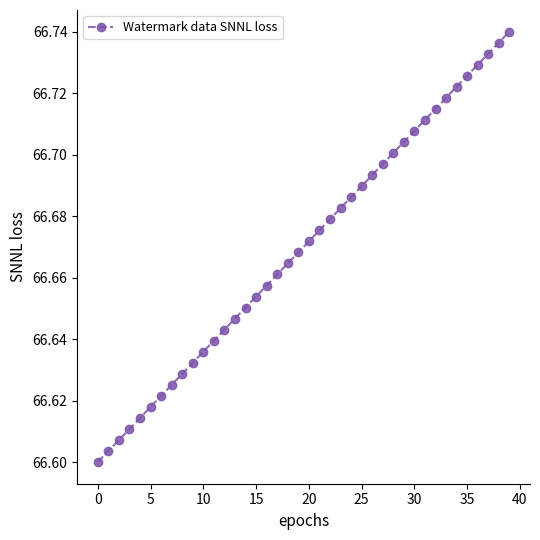

Count the values in the range 66 to 67.

40